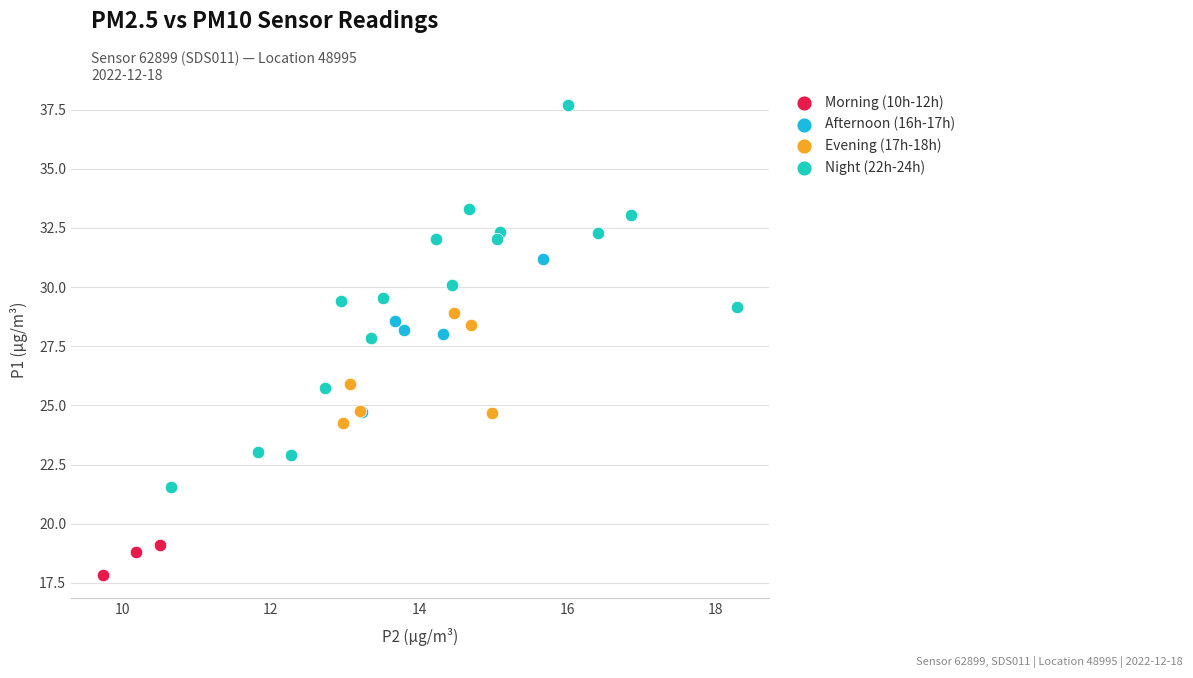

Which series contains the highest Y value?

Night (22h-24h)